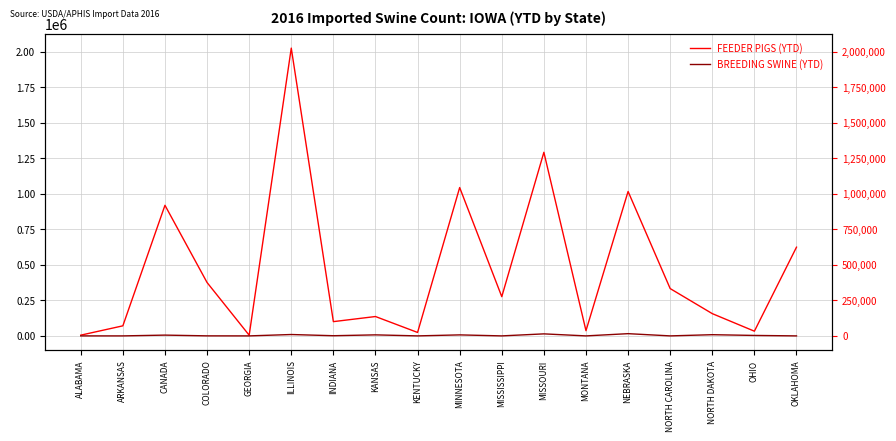

What is the value of the FEEDER PIGS (YTD) point at the 13th from the left?

36675